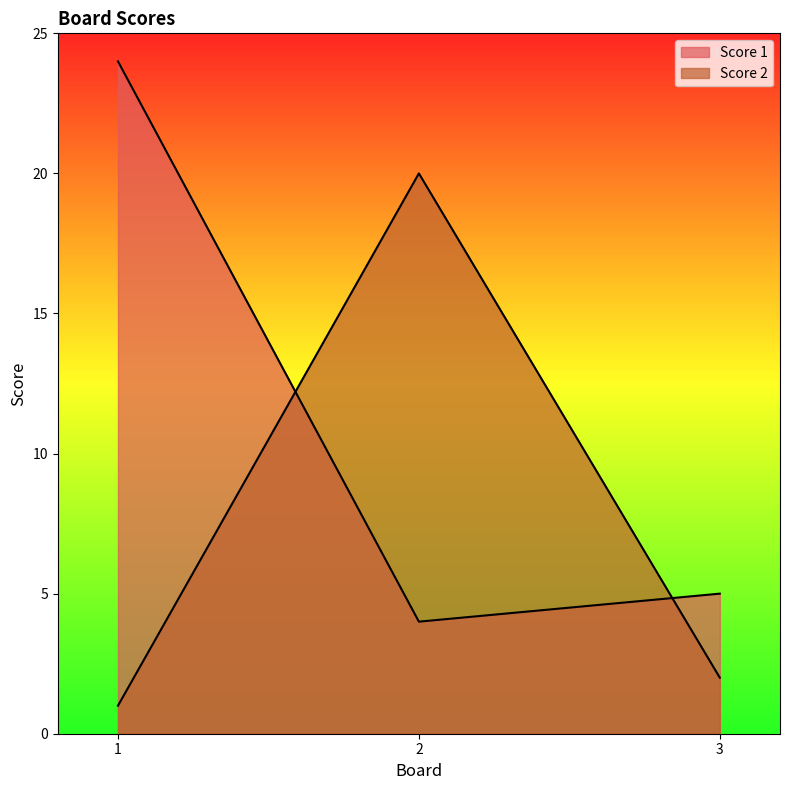

How many lines are shown in the chart?

2